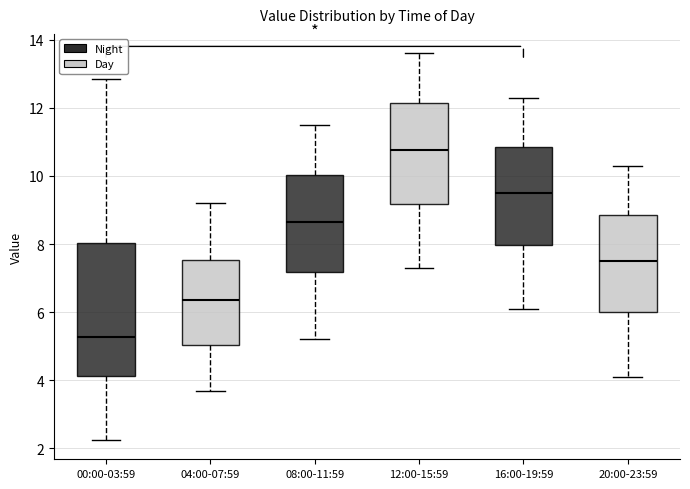

Which box is the tallest, from its lower edge to its upper edge?

00:00-03:59